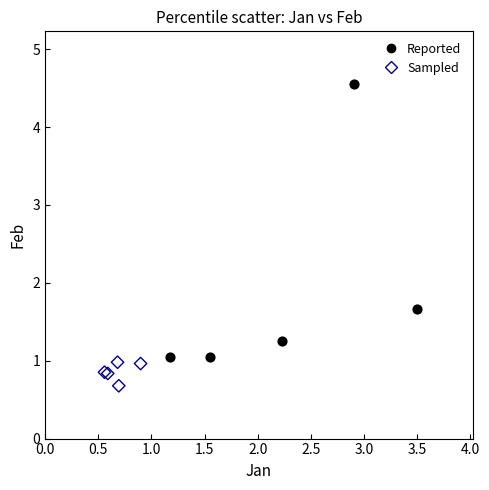

Which series contains the highest Y value?

Reported